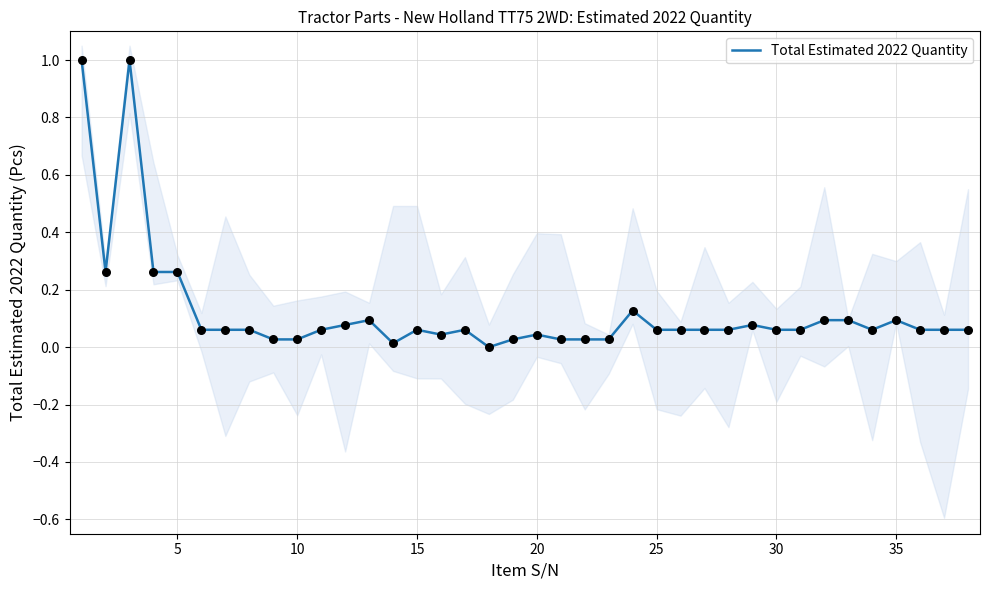

What is the maximum value for Total Estimated 2022 Quantity?

1.0